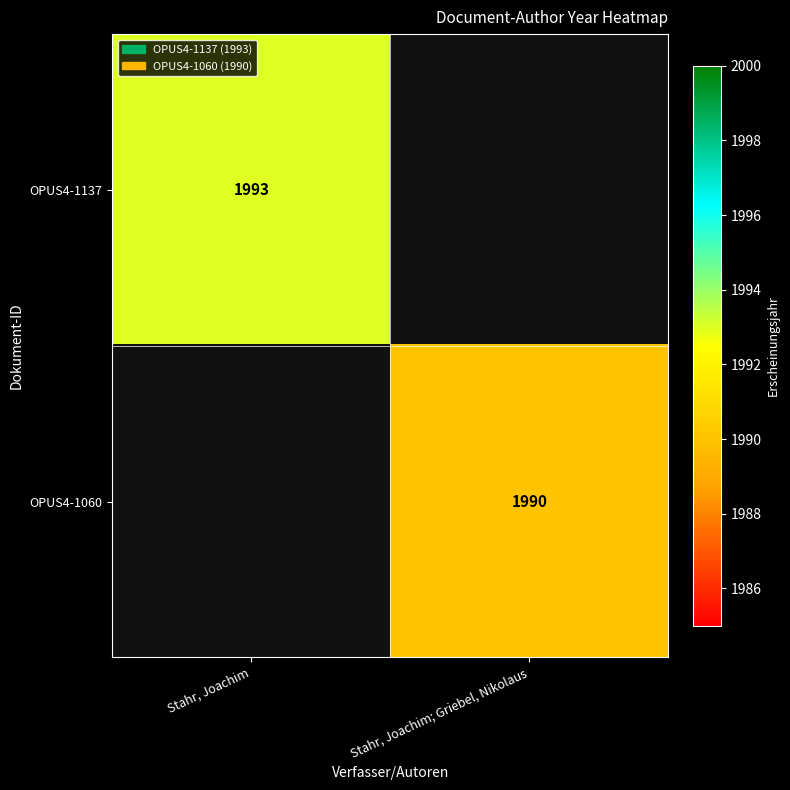

The value of OPUS4-1137 at Stahr, Joachim is 638. True or false?

False